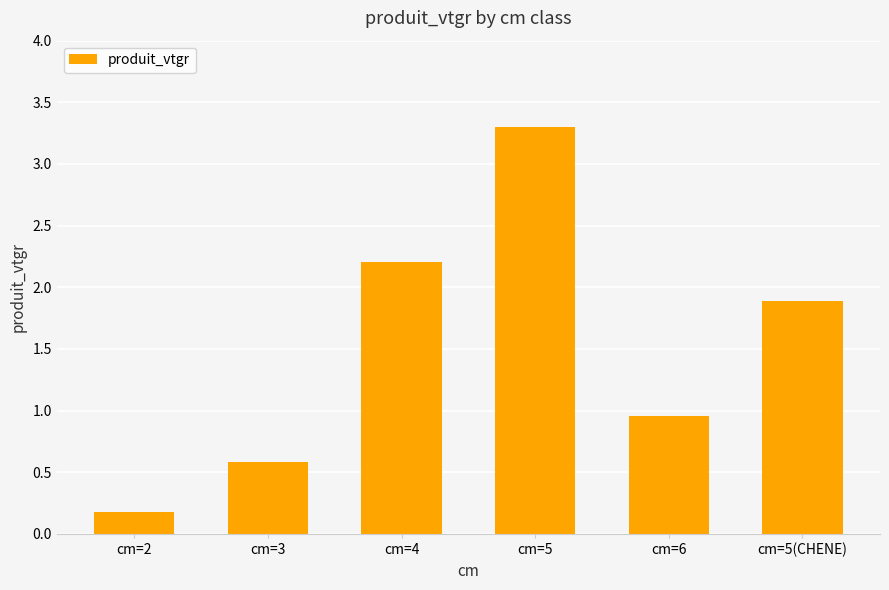

What is the minimum value shown in the chart?

0.2